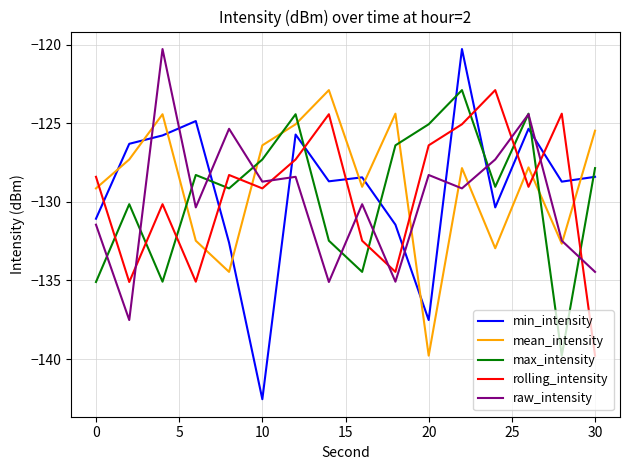

How many intersections are there between mean_intensity and rolling_intensity?

7